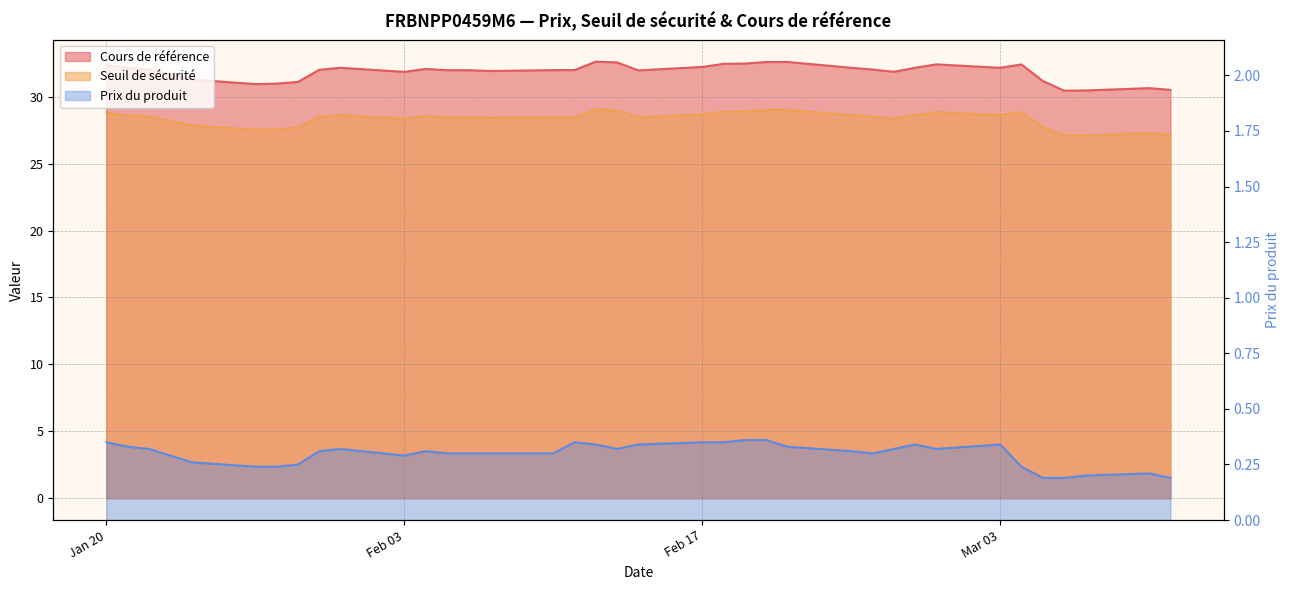

True or false: Prix du produit has a value of 0.4 at 2025-02-19.

True